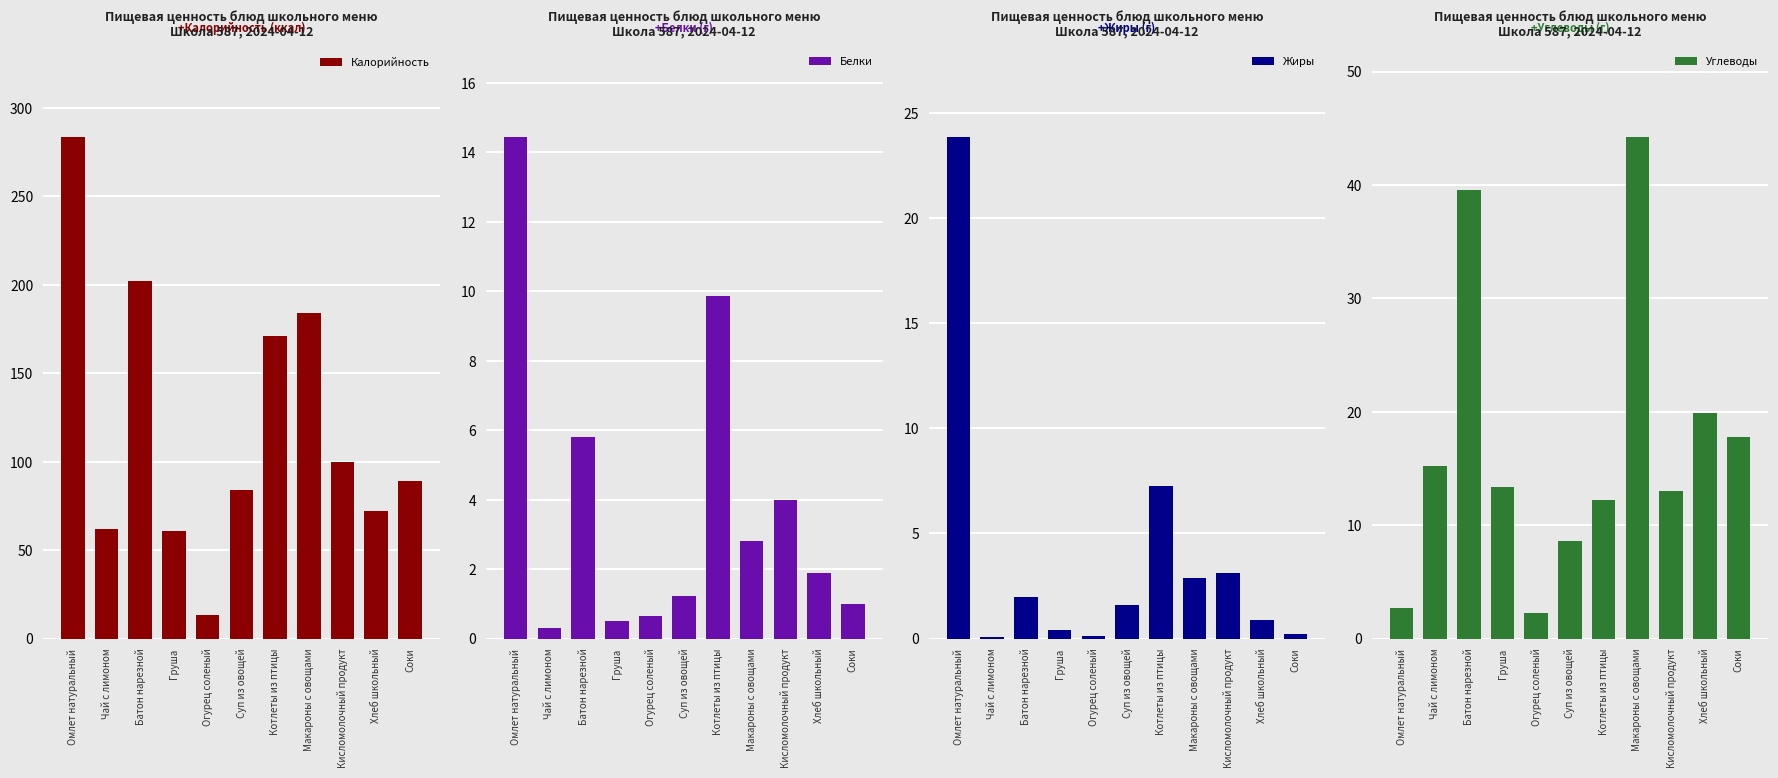

What is the difference between the highest and lowest values at Макароны с овощами?

181.0